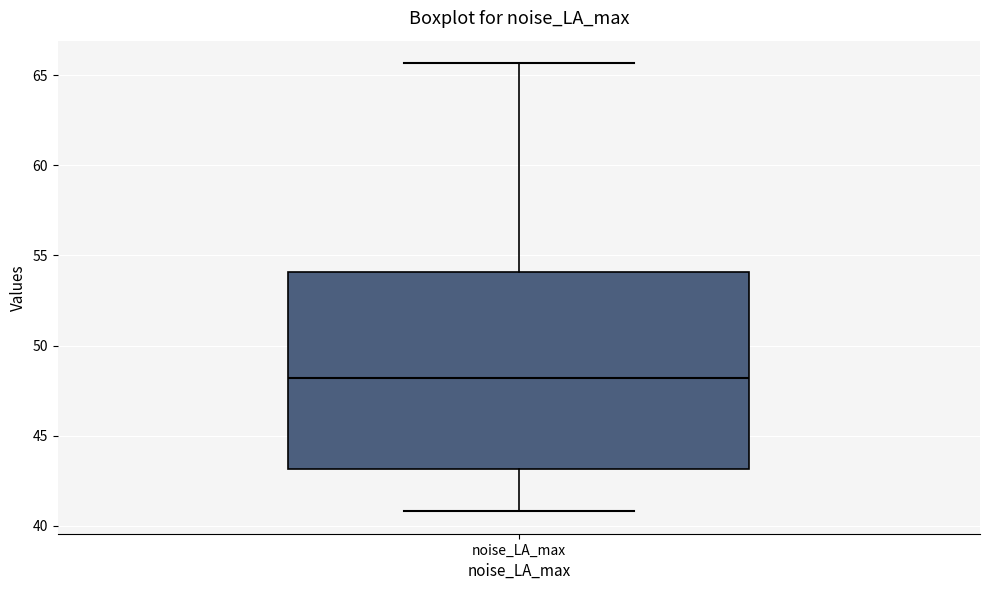

Transcribe this box plot: give where the median line is, the range the box spans, and where the two whiskers end, as read against the y-axis. The values are not printed on the chart, so give them approximately, as read against the axis.

median 48.0, box 43.0 to 54.0, whiskers 41.0 to 65.5